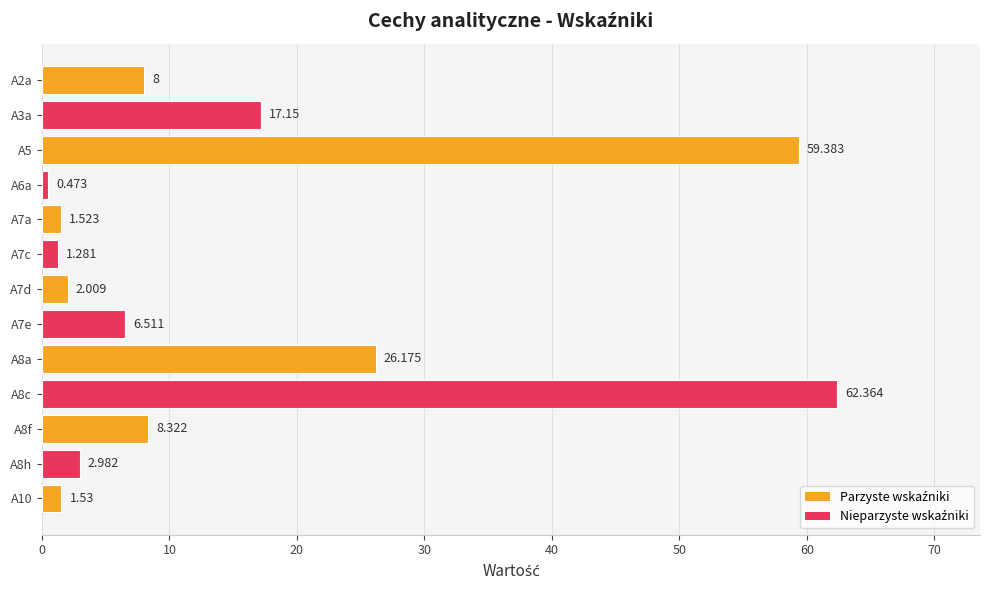

List the labels in order of value, smallest first.

A6a, A7c, A7a, A10, A7d, A8h, A7e, A2a, A8f, A3a, A8a, A5, A8c